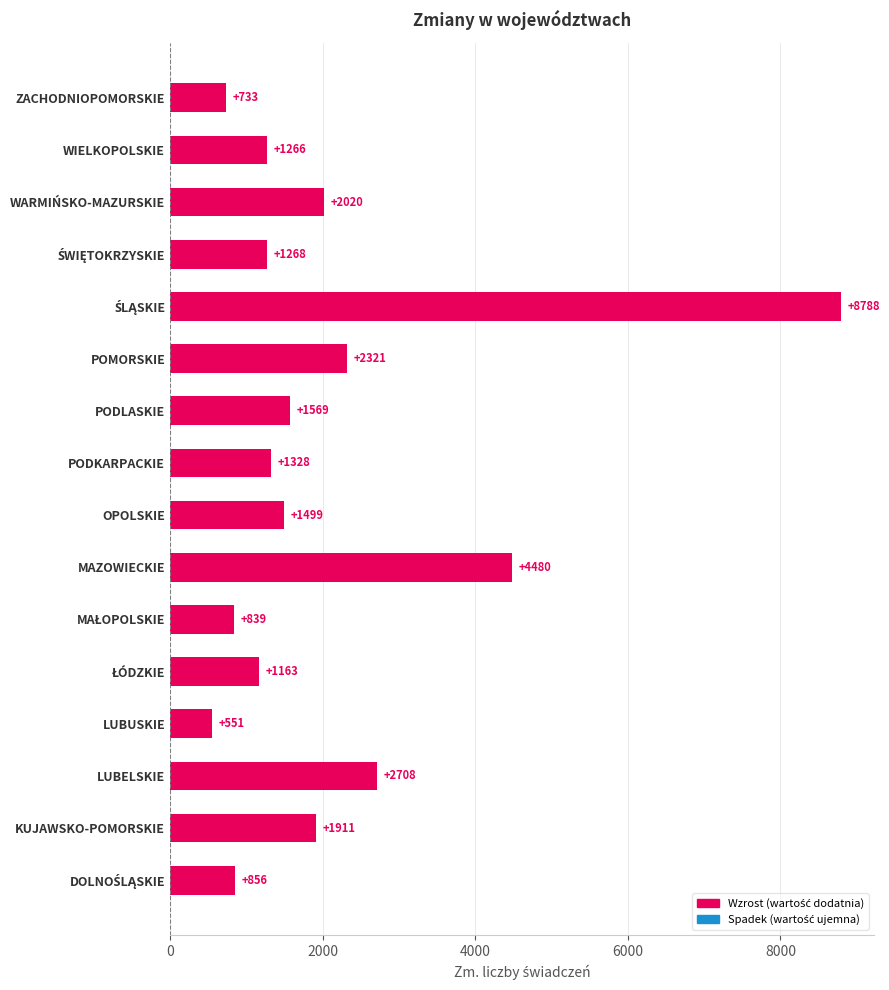

What is the difference between the maximum and minimum values?

8237